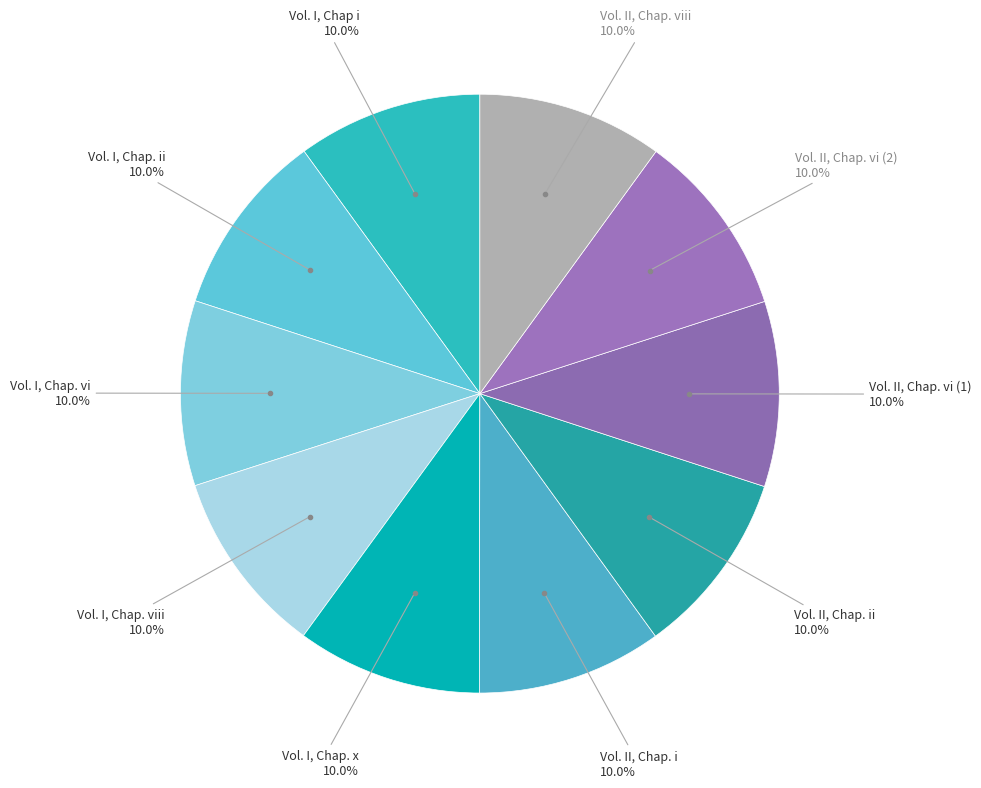

Which category has the biggest portion of the pie?

Vol. II, Chap. viii